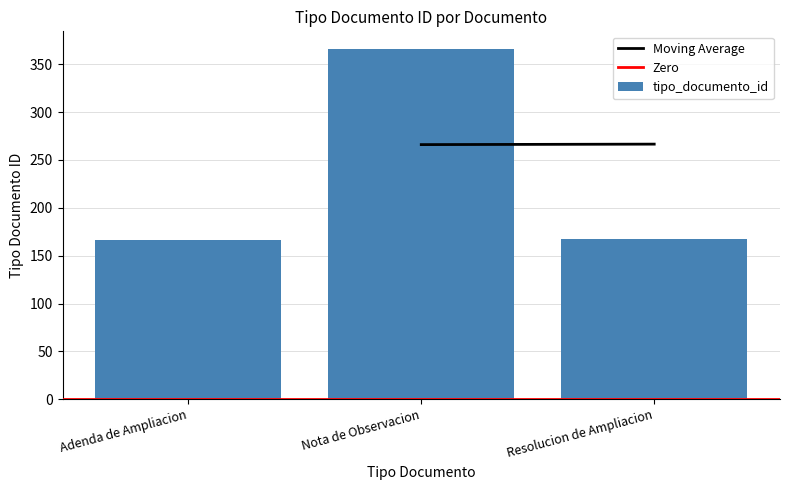

What is the label of the 1st bar from the right?

Resolucion de Ampliacion